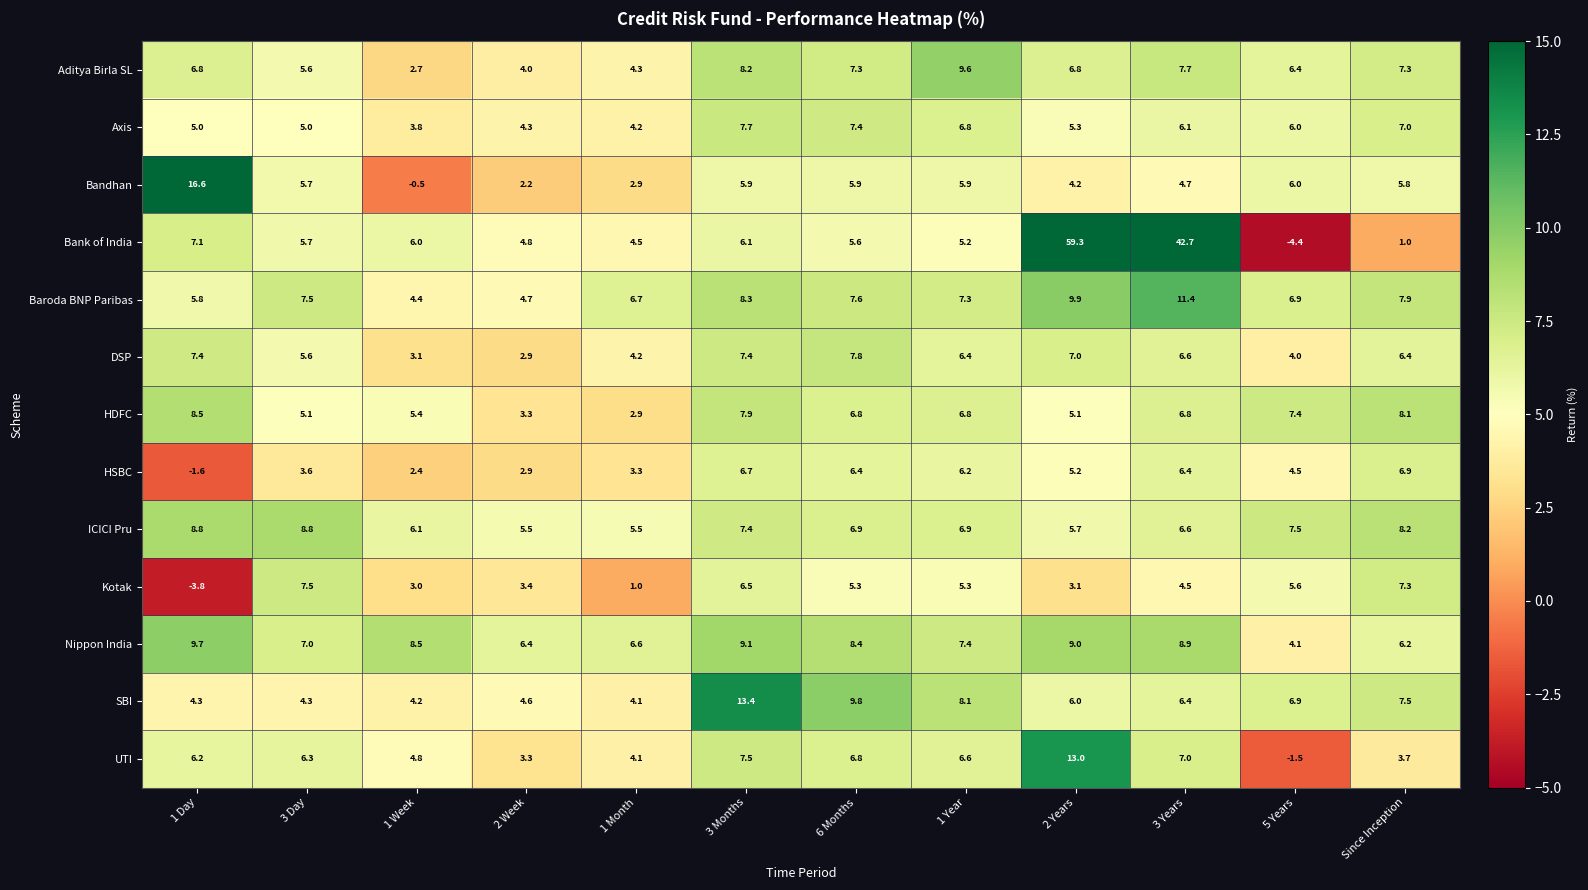

How many values in the DSP series exceed 6?

7